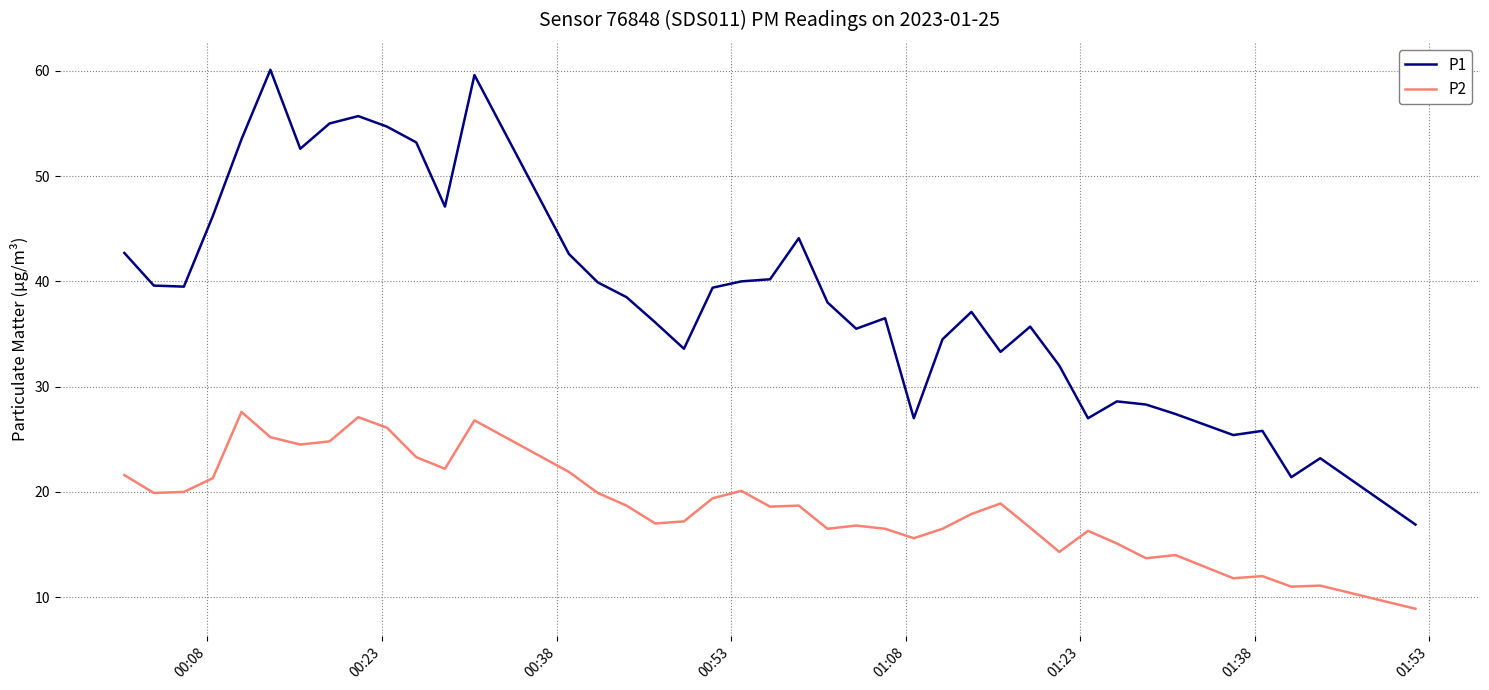

What is the minimum value for P1?

16.9